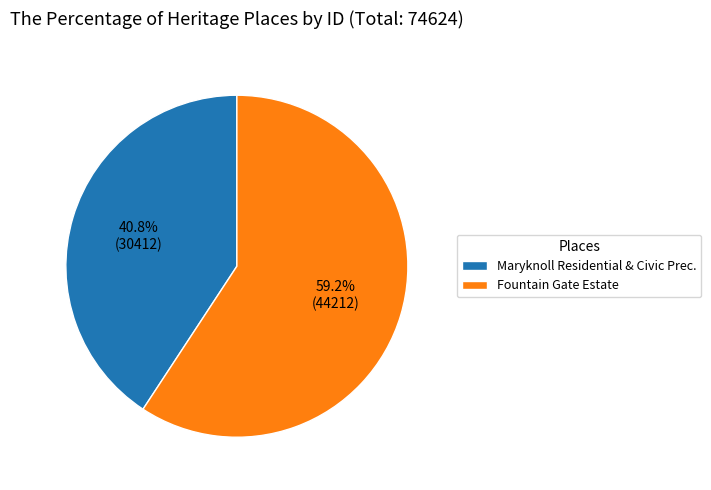

What is the ratio of the value at Fountain Gate Estate to the value at Maryknoll Residential & Civic Prec.?

1.5